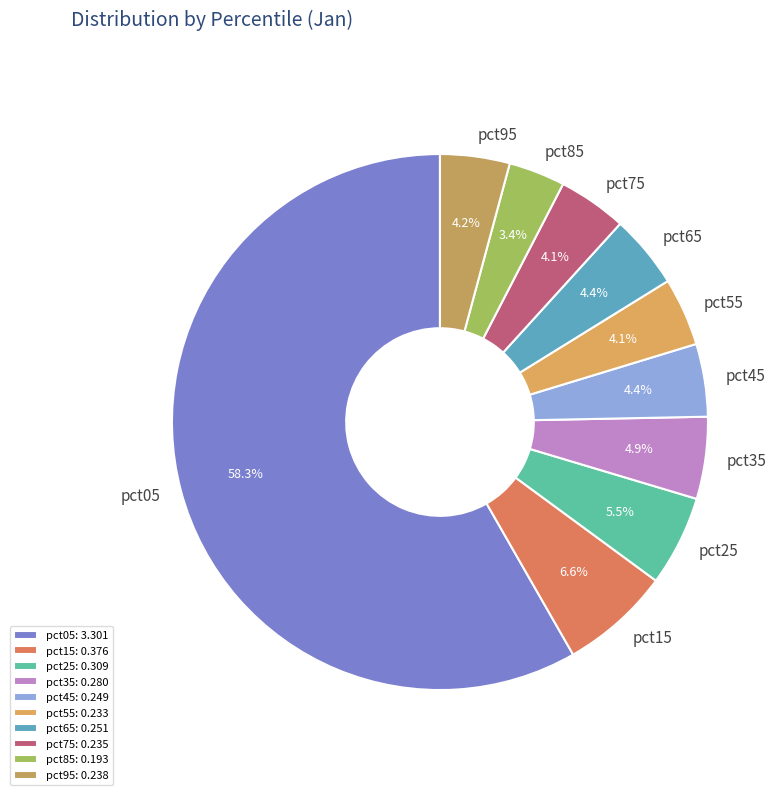

Which category has the smallest portion of the pie?

pct85